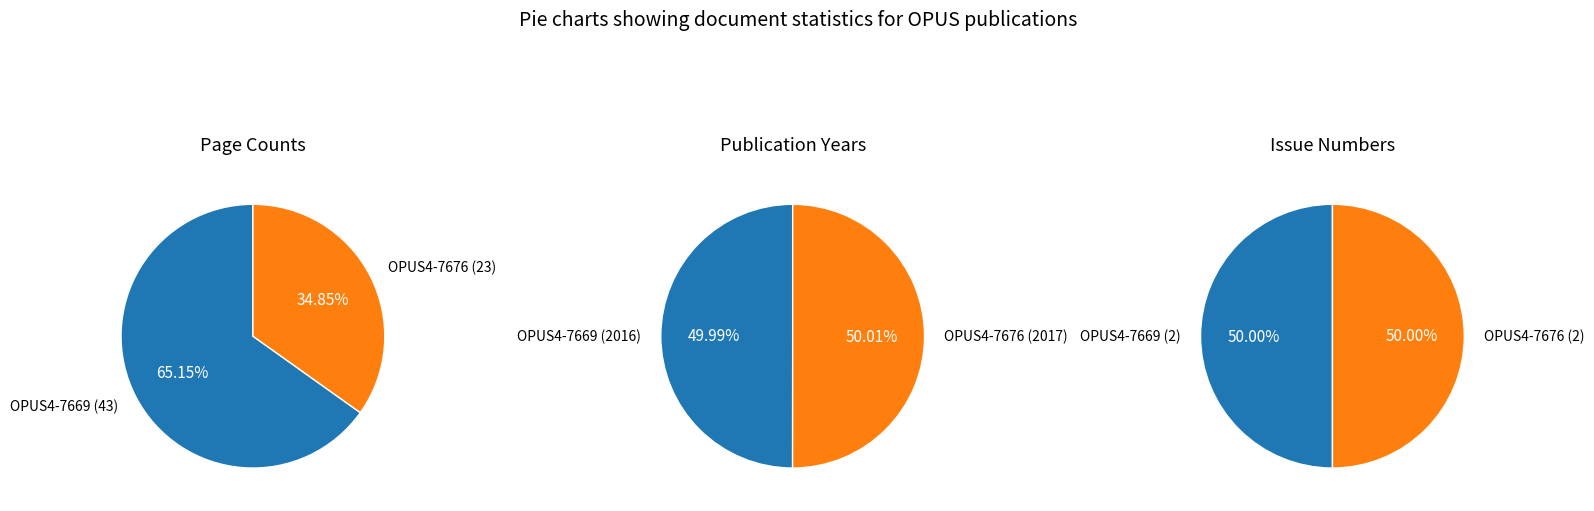

Do OPUS4-7676 and OPUS4-7669 together represent more than half of the pie?

Yes